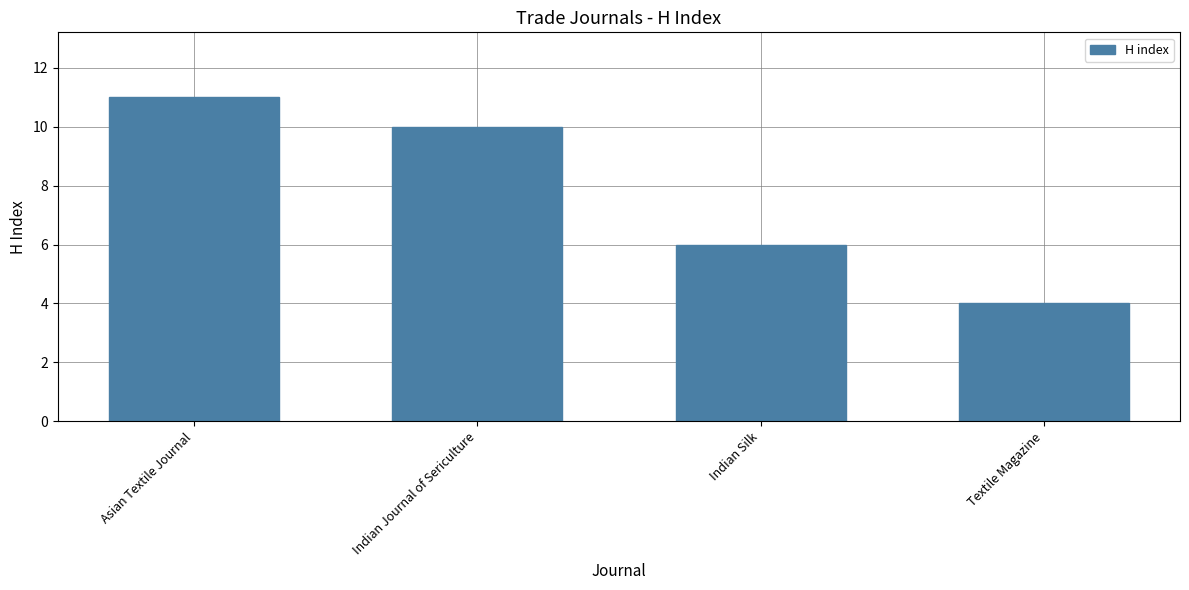

What is the ratio of the value at Asian Textile Journal to the value at Indian Silk?

1.8